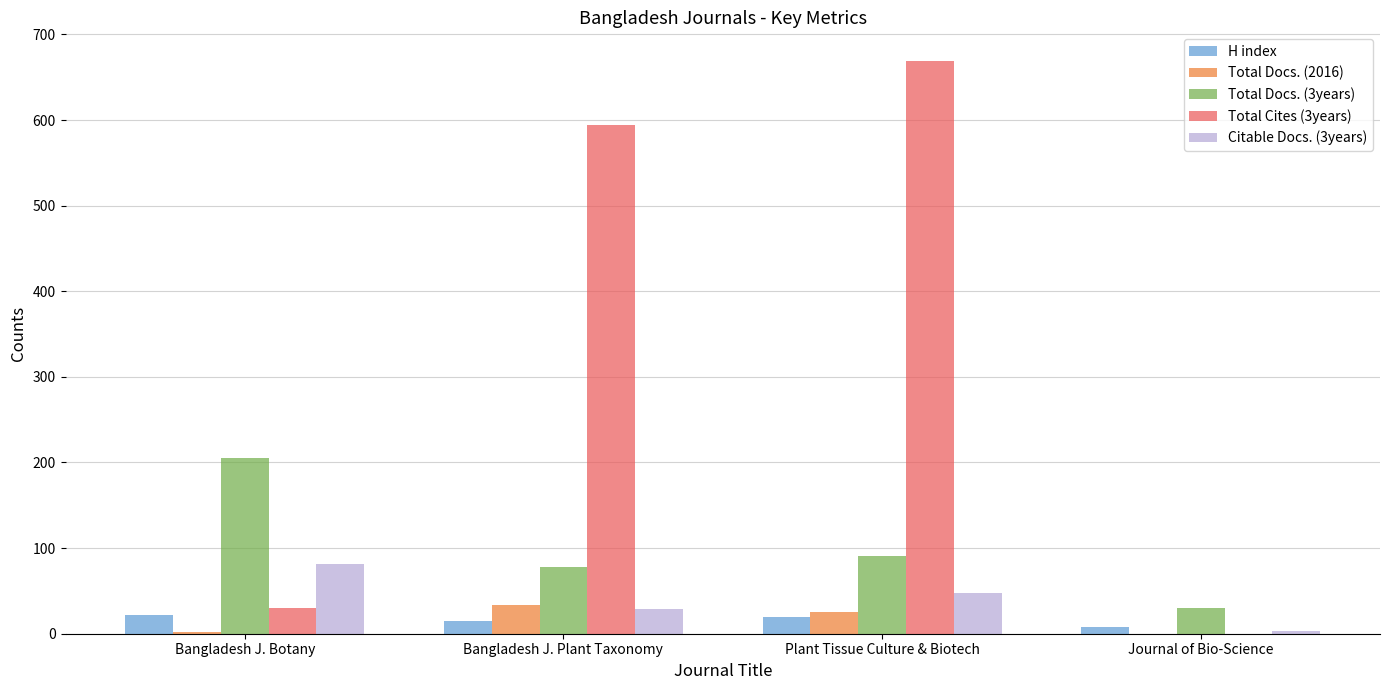

At which category does the chart reach its peak across all series?

Plant Tissue Culture & Biotech